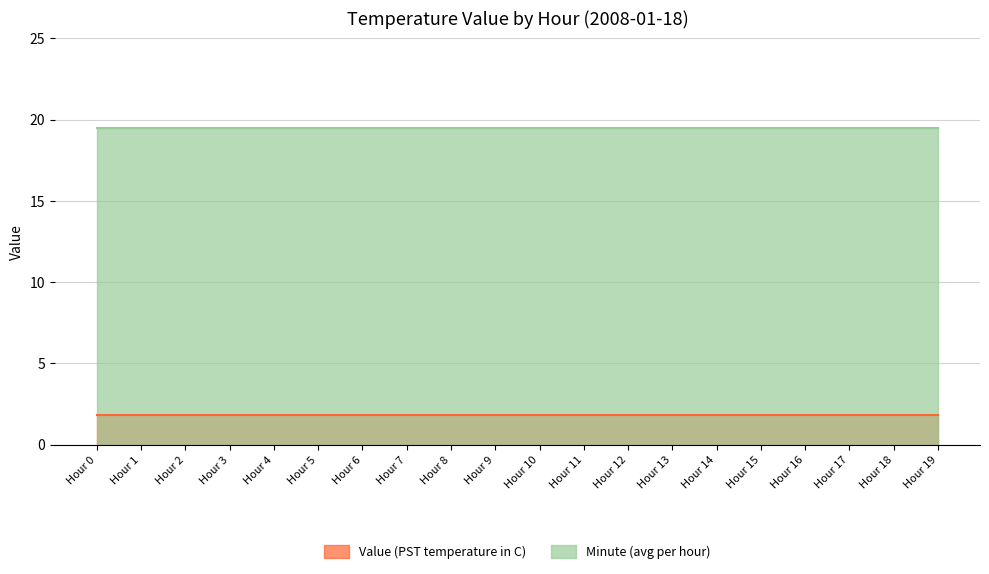

Count the number of data series in this chart.

2